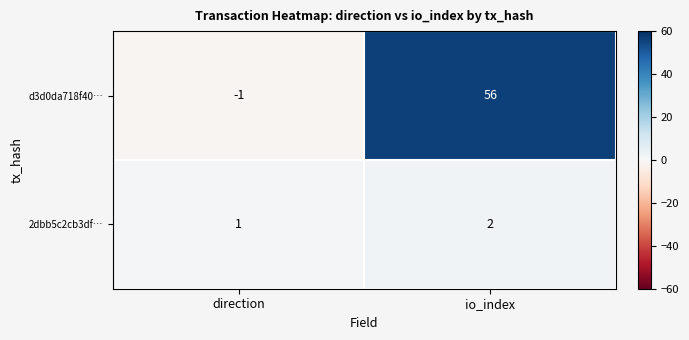

What is the total value across all series at io_index?

58